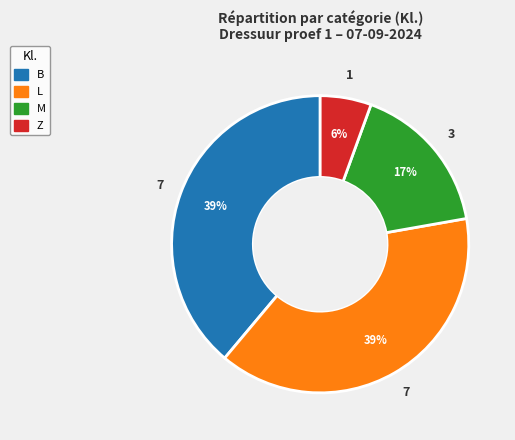

What is the ratio of the value at L to the value at M?

2.3